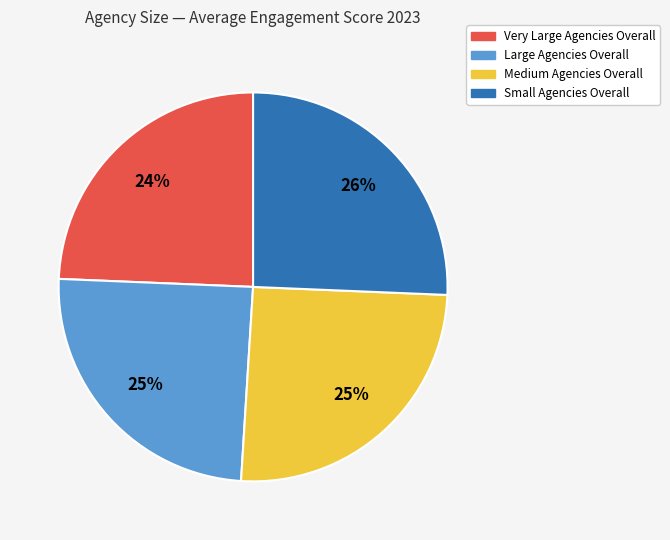

To the nearest percent, what is the average slice percentage?

25%